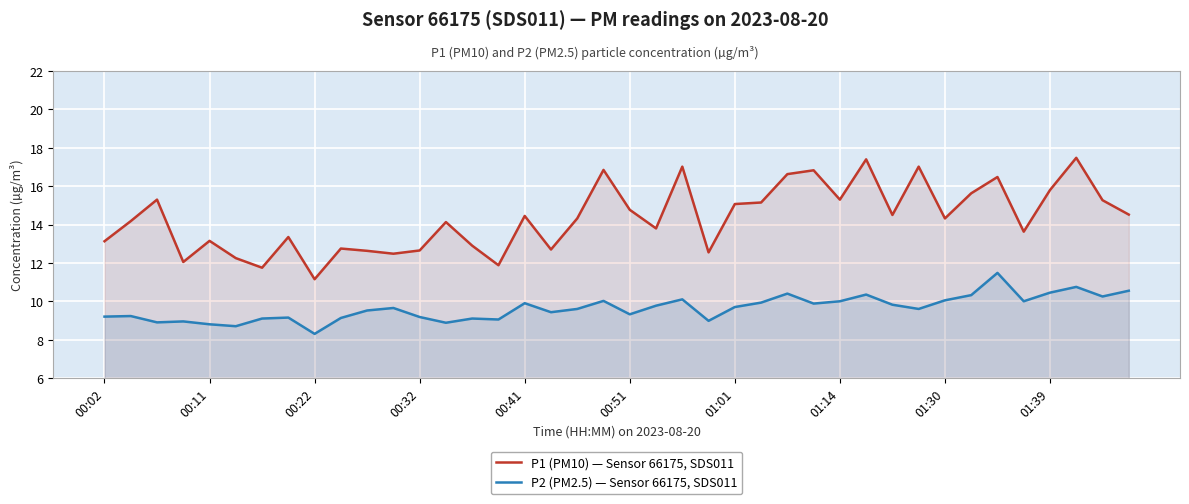

What is the average value of the P1 (PM10) — Sensor 66175, SDS011 series?

14.3